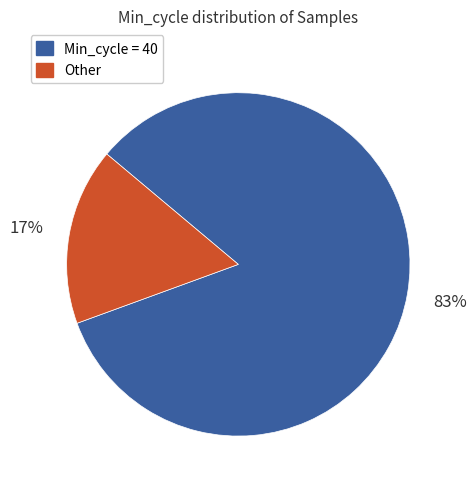

To the nearest percent, what is the average slice percentage?

50%